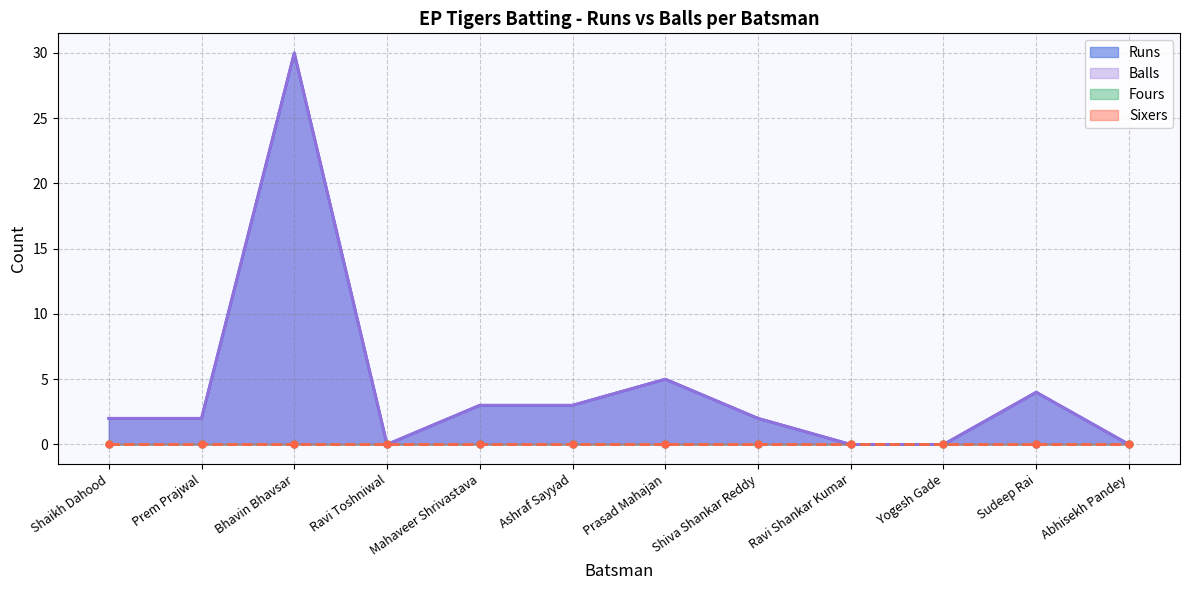

How many interior local valleys does the Balls series have?

1